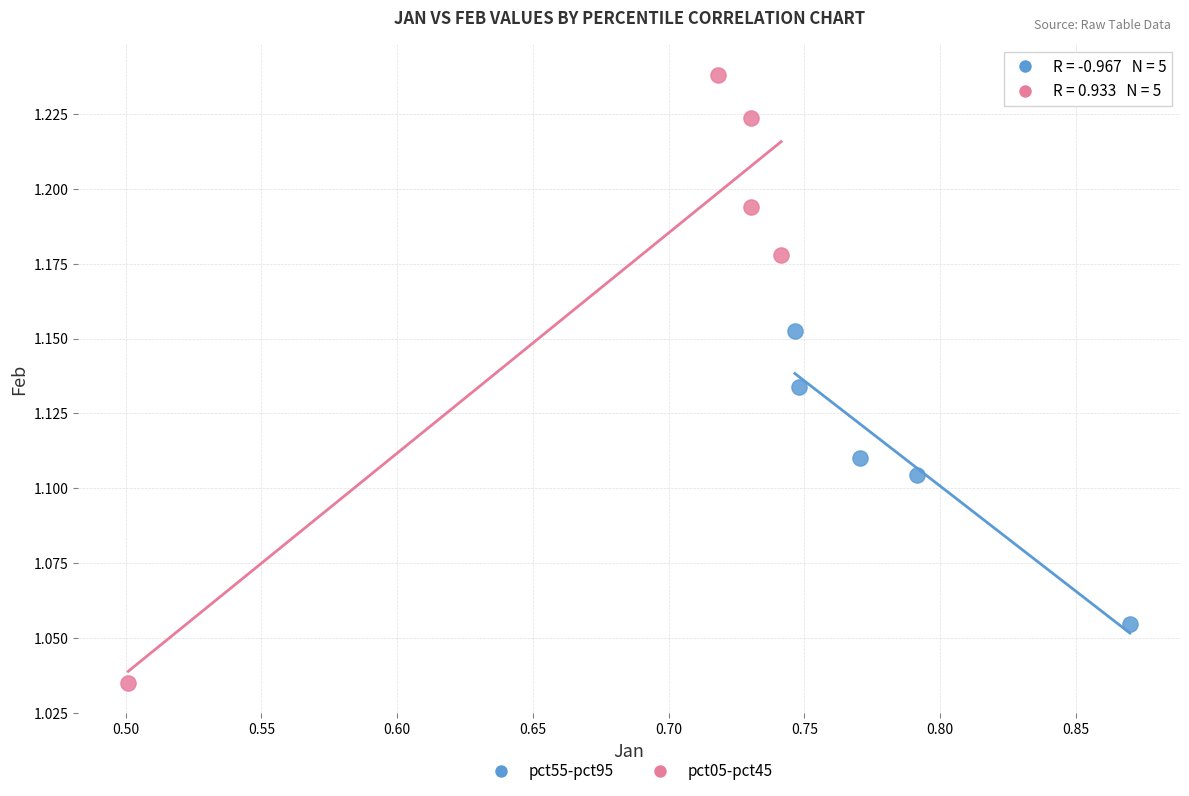

Which series contains the highest Y value?

pct05-pct45